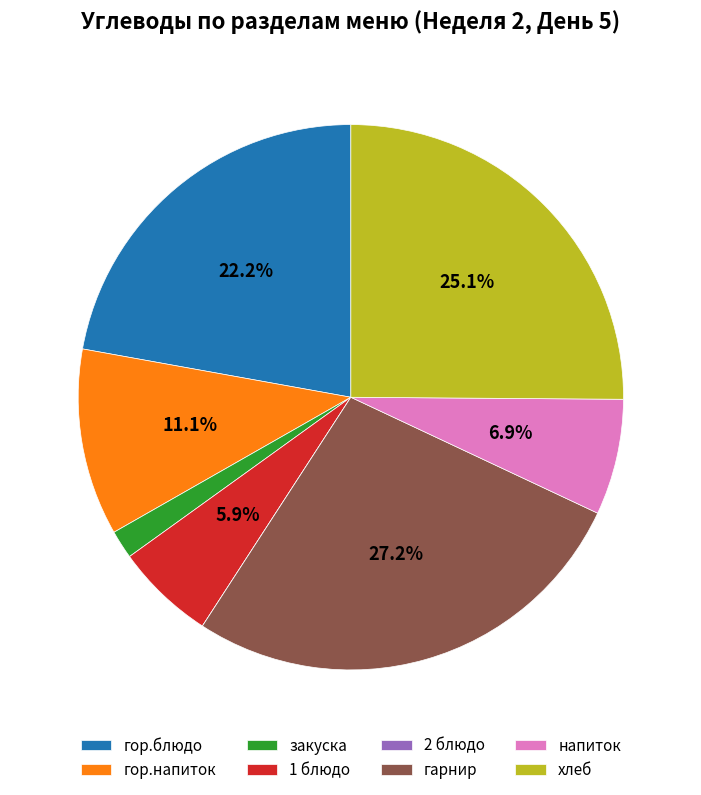

Which category has the biggest portion of the pie?

гарнир